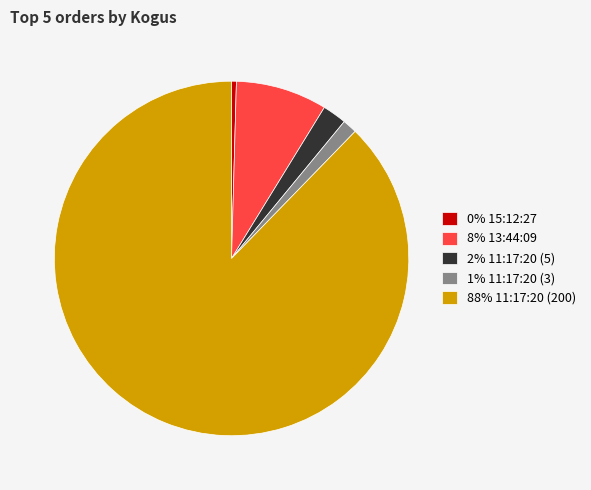

Rank the categories by value from lowest to highest.

0% 15:12:27, 1% 11:17:20 (3), 2% 11:17:20 (5), 8% 13:44:09, 88% 11:17:20 (200)